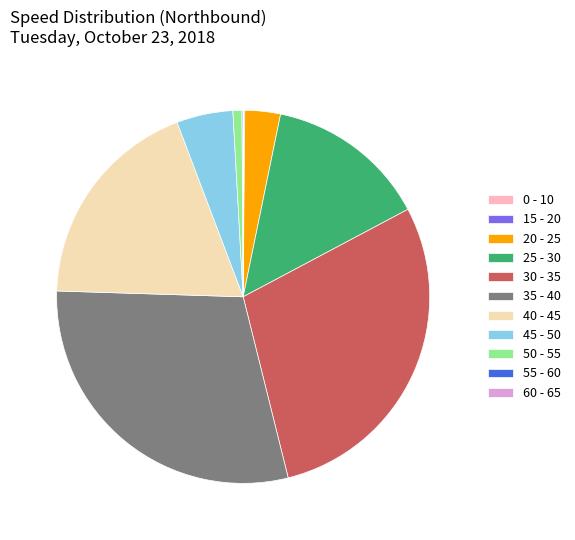

Does 20 - 25 account for over 50% of the chart?

No